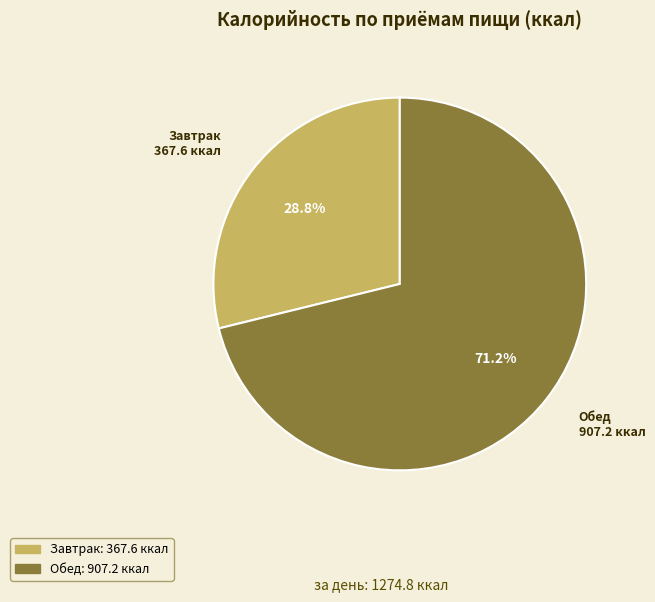

Does Обед represent more than half of the total?

Yes